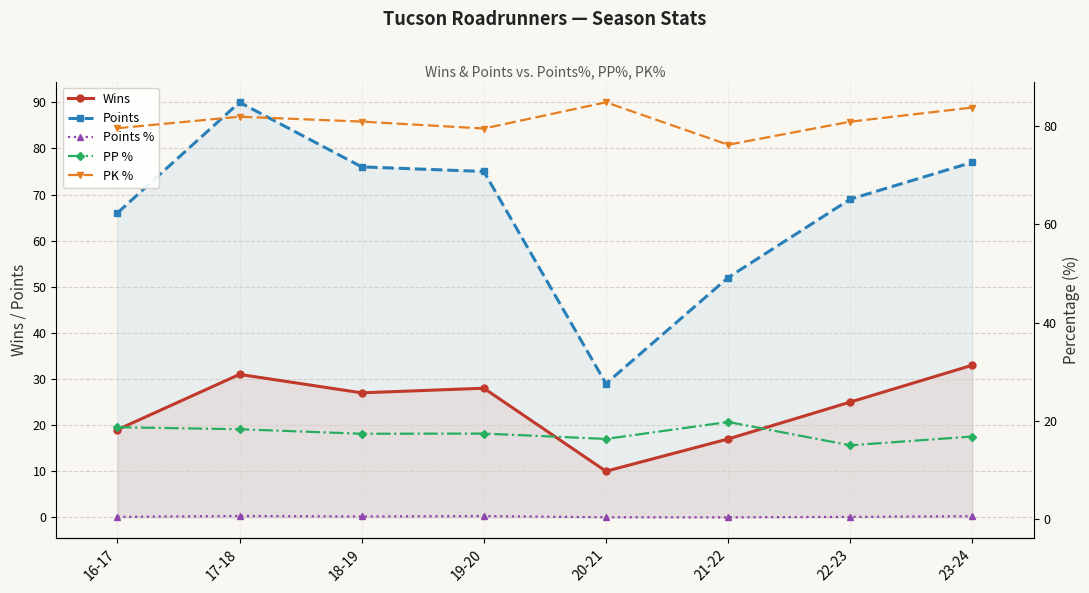

What are all the series names shown in the legend?

Wins, Points, Points %, PP %, PK %